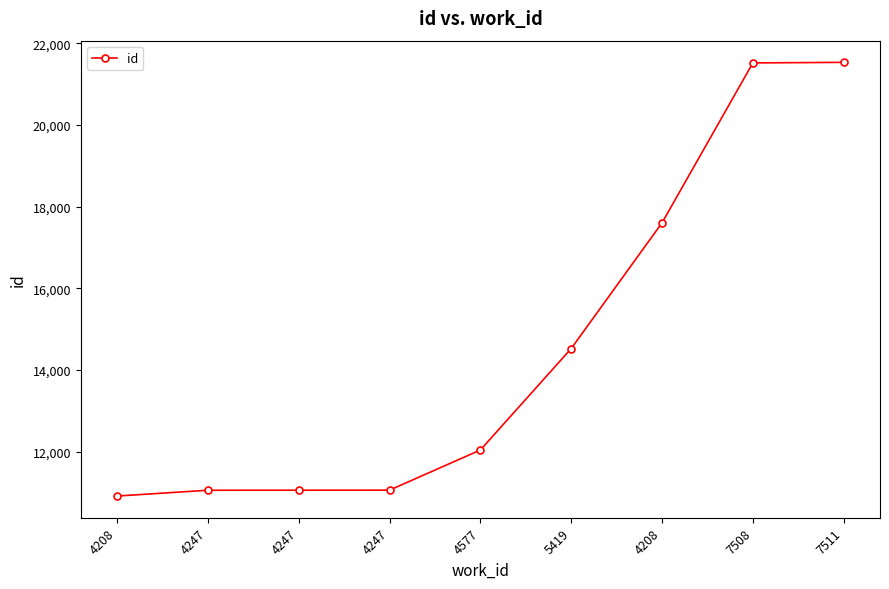

What is the label of the 8th point from the left?

7508